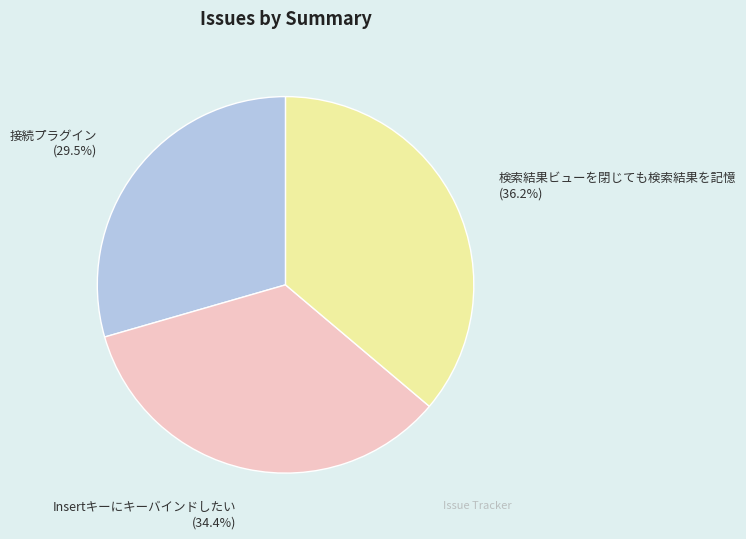

Between Insertキーにキーバインドしたい and 接続プラグイン, which is larger?

Insertキーにキーバインドしたい